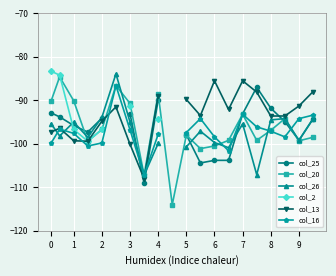

At how many categories does at least one series exceed -99?

18